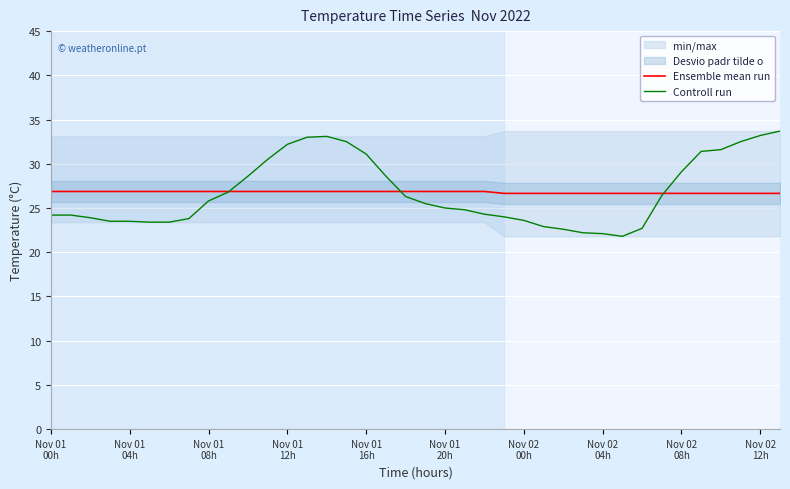

How many data points in Controll run are less than 25?

18